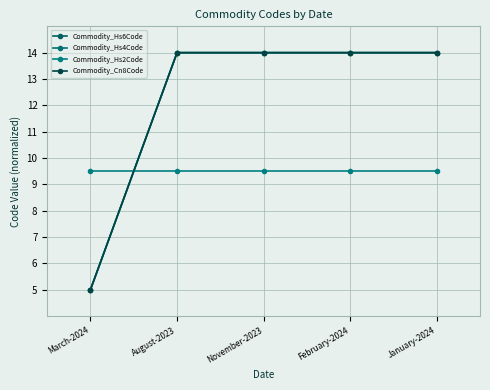

Is it true that Commodity_Cn8Code equals 23.7 at February-2024?

False